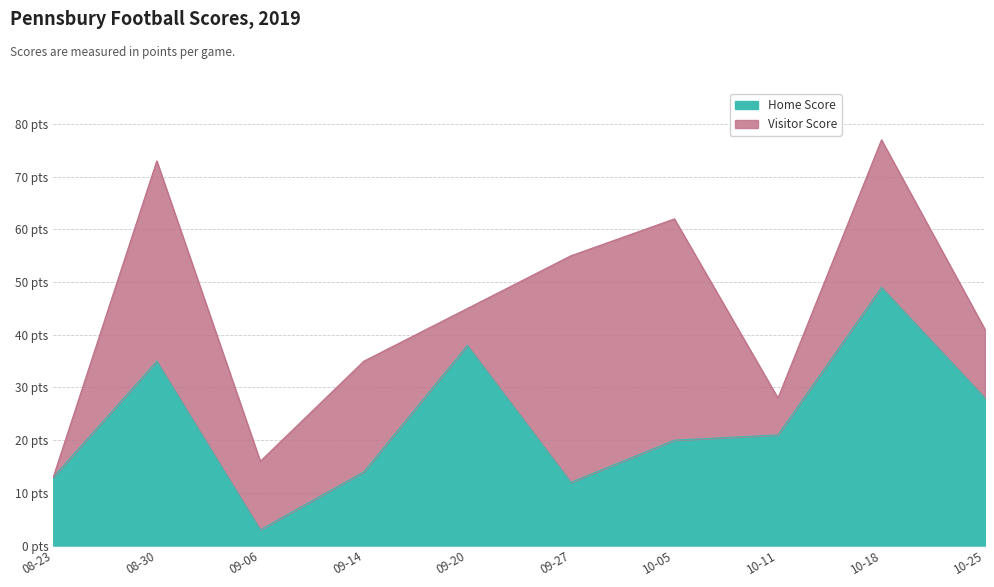

What is the average value?

23